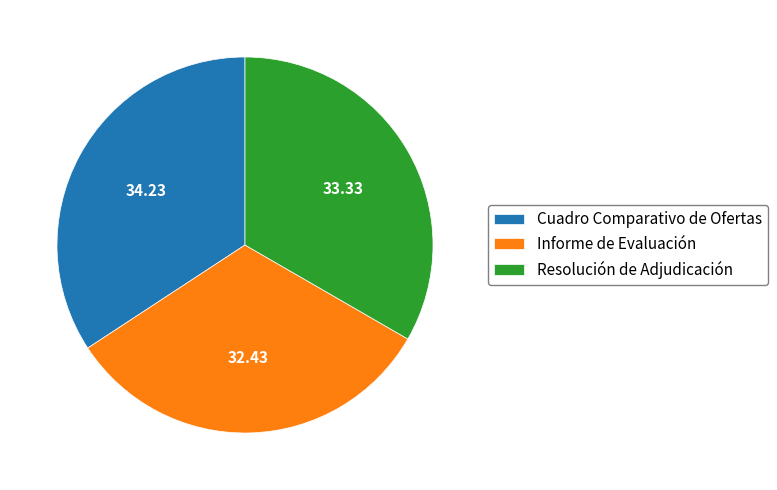

Combined, do Informe de Evaluación and Resolución de Adjudicación account for over 50%?

Yes